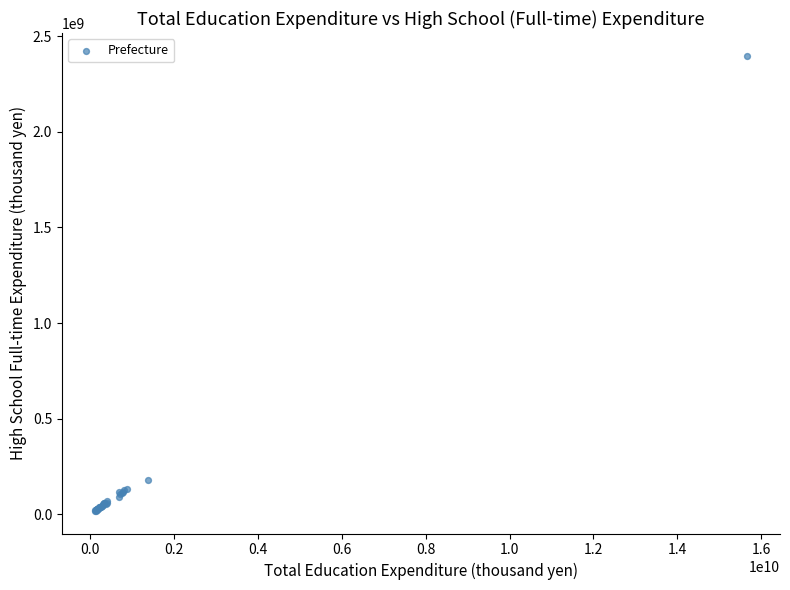

What Y value in the scatter plot is closest to 1207978617?

177174893